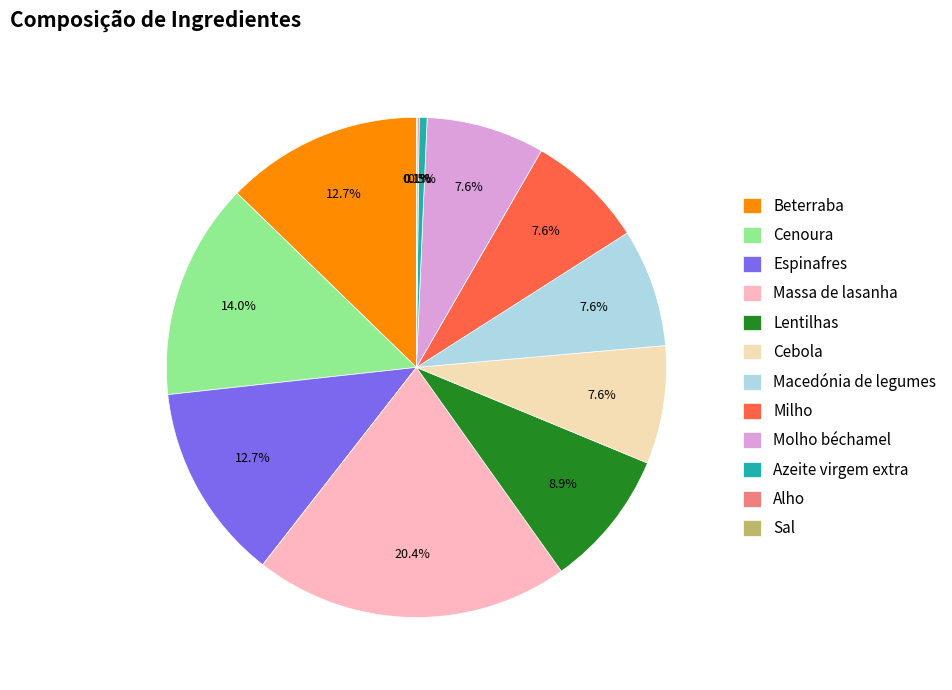

Is Lentilhas the majority of the pie?

No